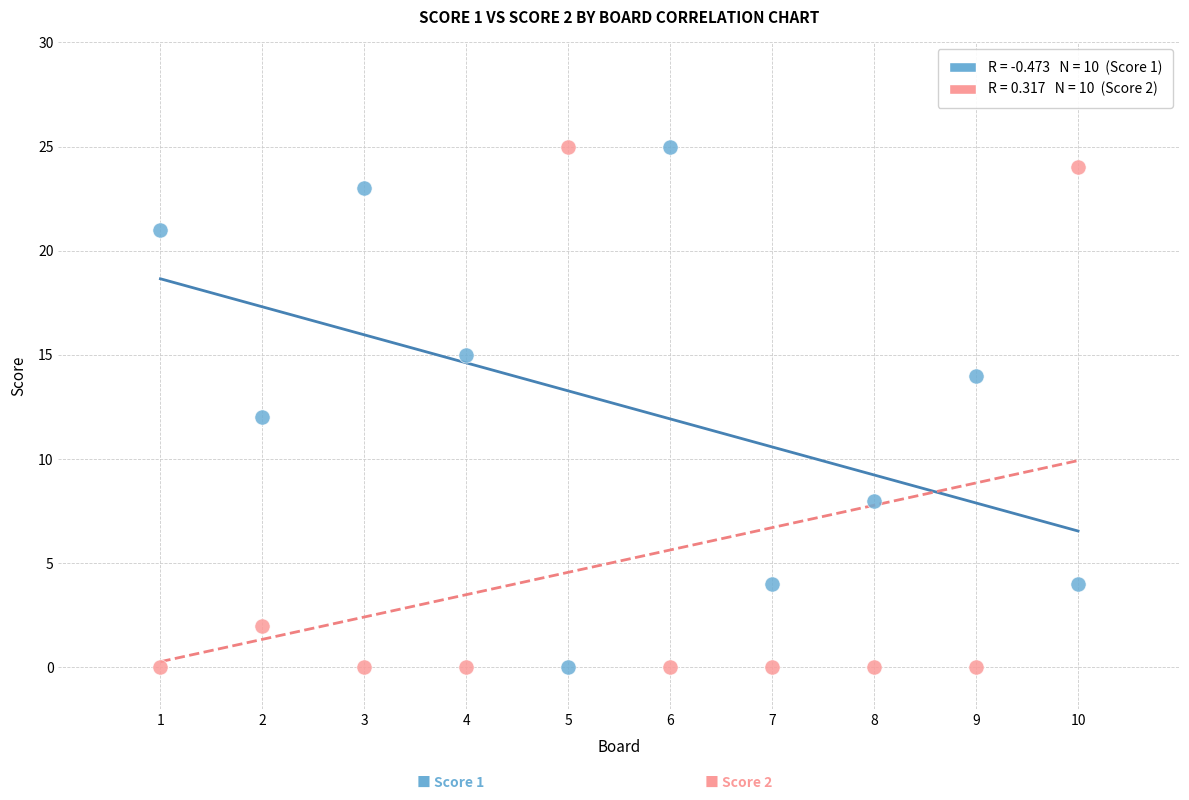

Across all data points, what is the range of Y values (max minus min)?

25